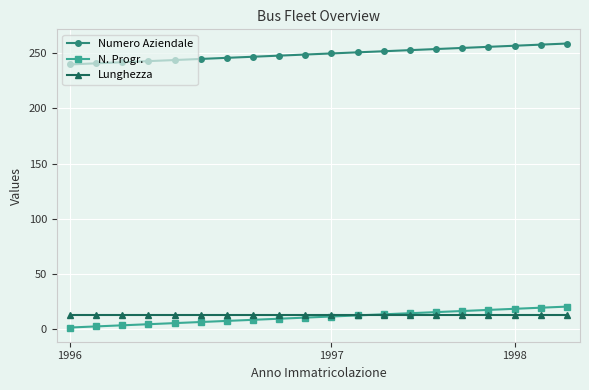

What is the highest value of the Lunghezza series?

12